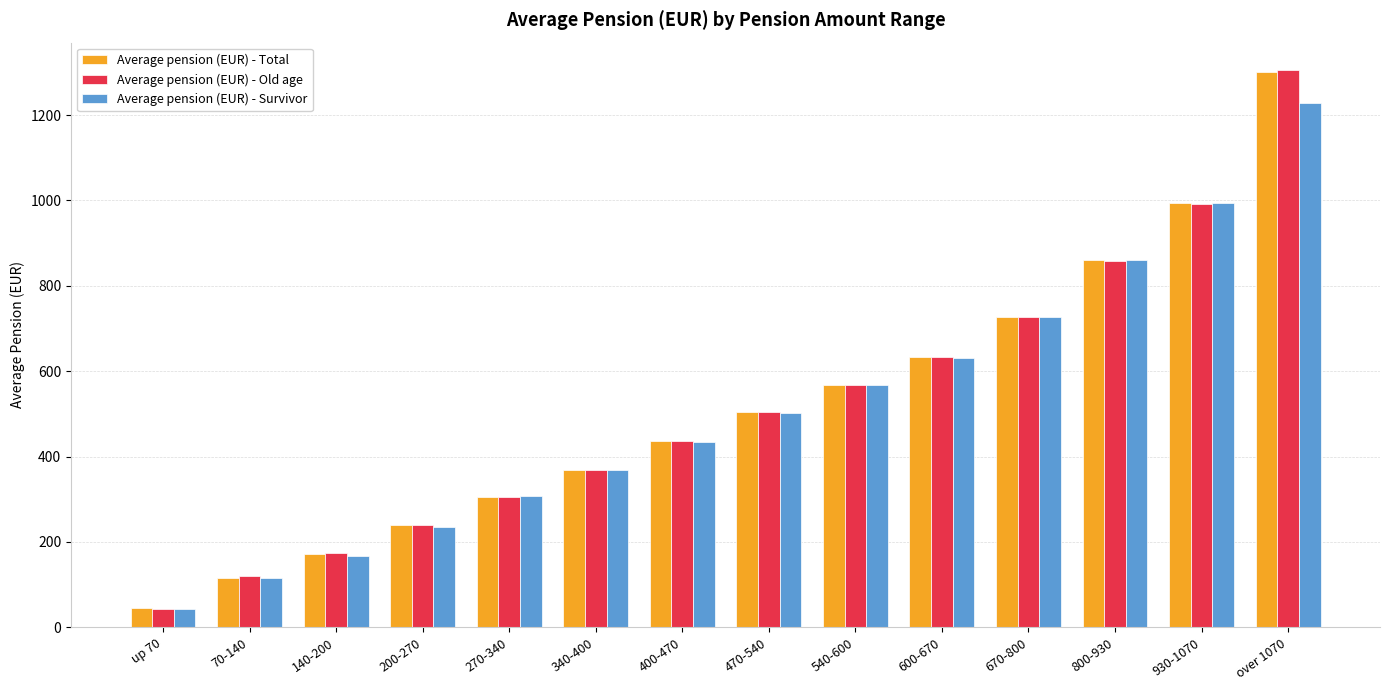

What is the spread (max minus min) of values at 930-1070?

2.2